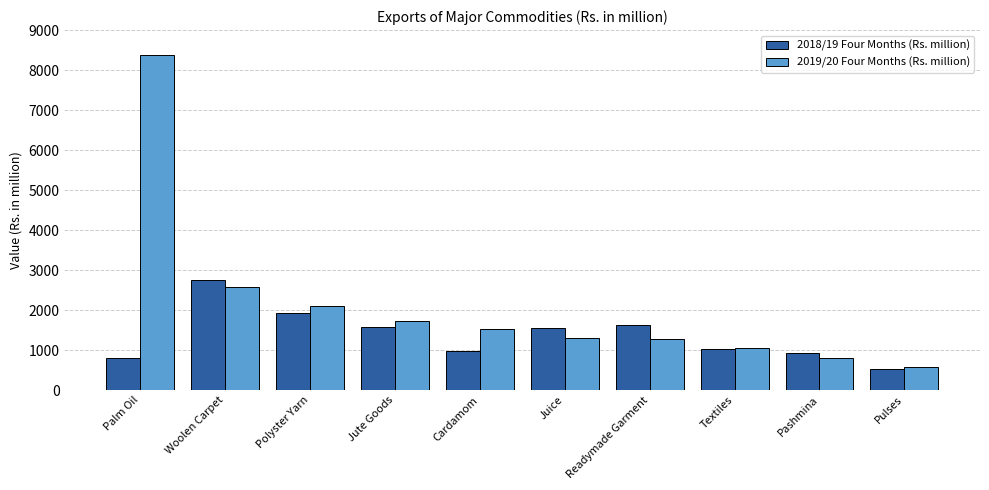

At which category is the sum across all series the highest?

Palm Oil